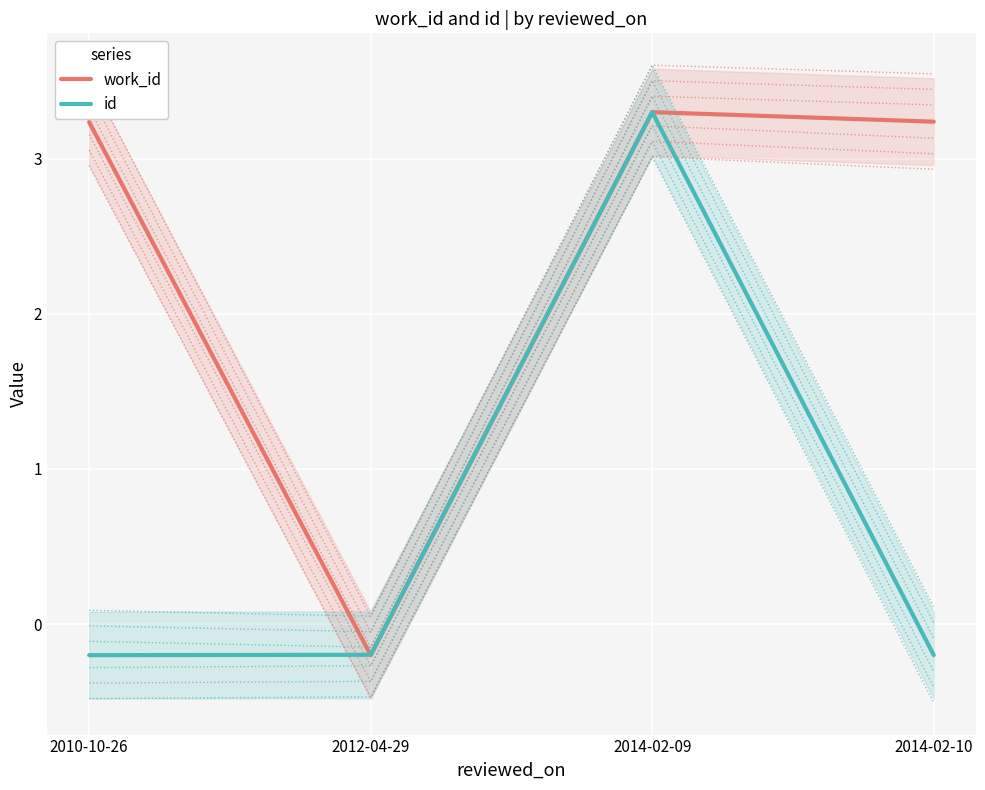

Between 2014-02-09 and 2012-04-29, which is larger?

2014-02-09